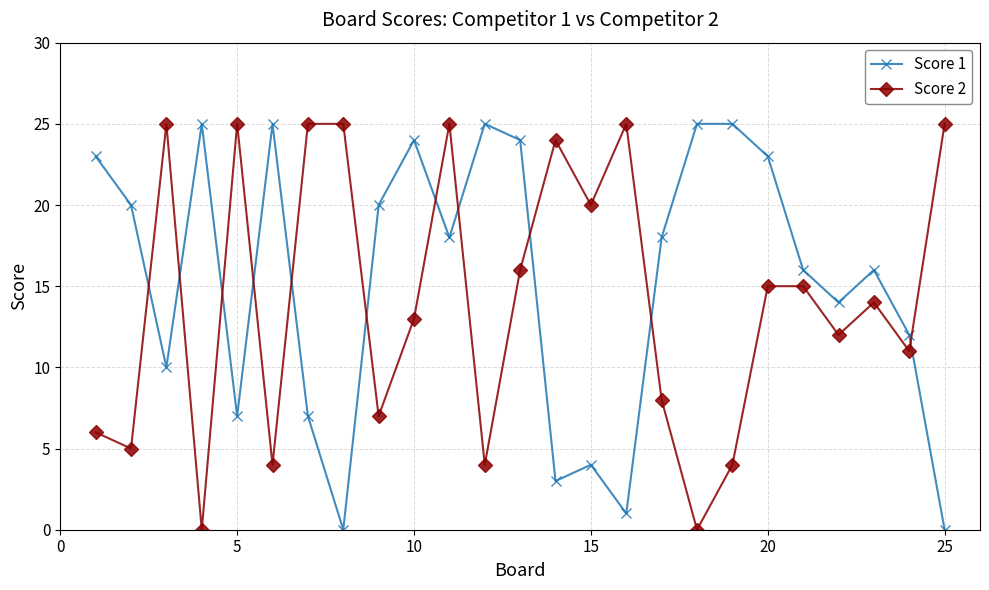

Which series ends up on top after the final intersection of Score 2 and Score 1?

Score 2